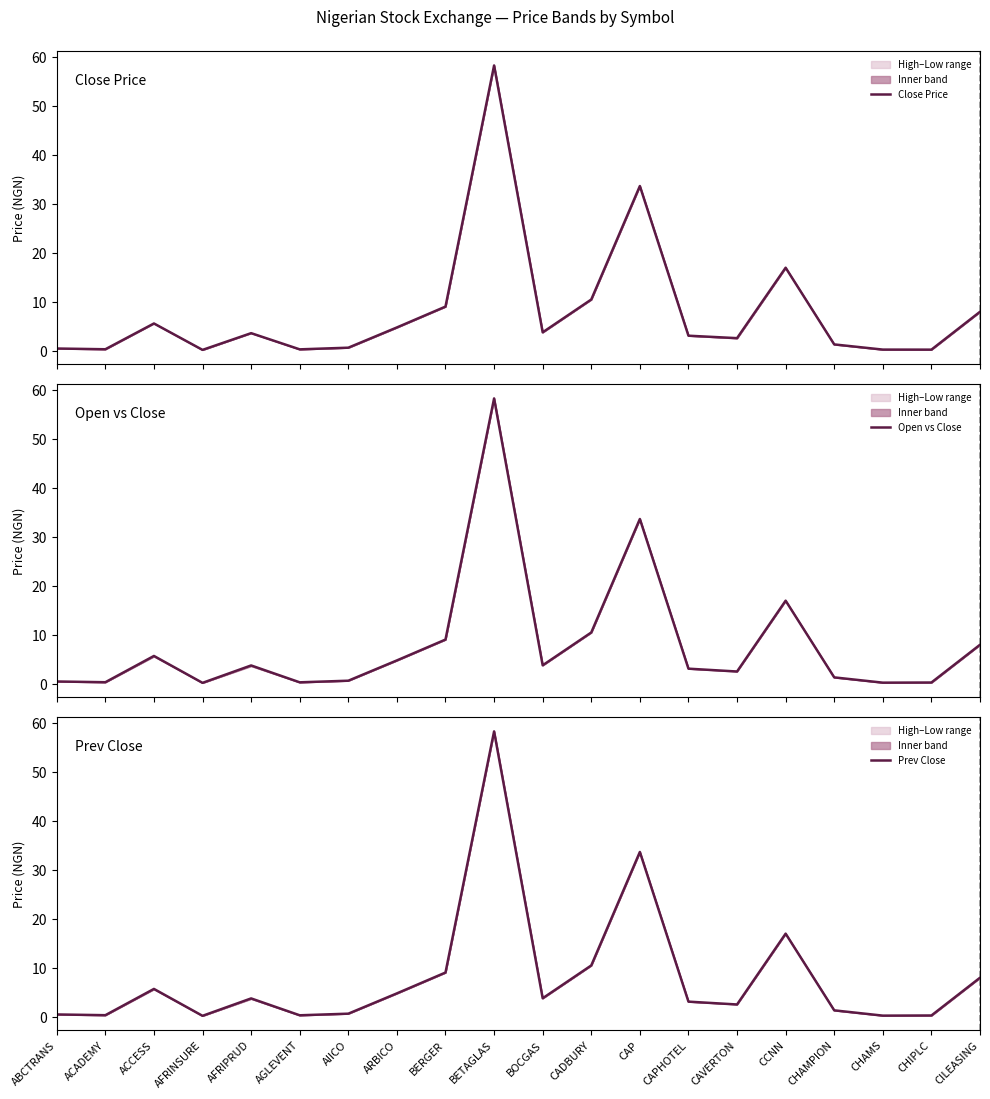

What value does the Close Price series have at CAP?

33.7